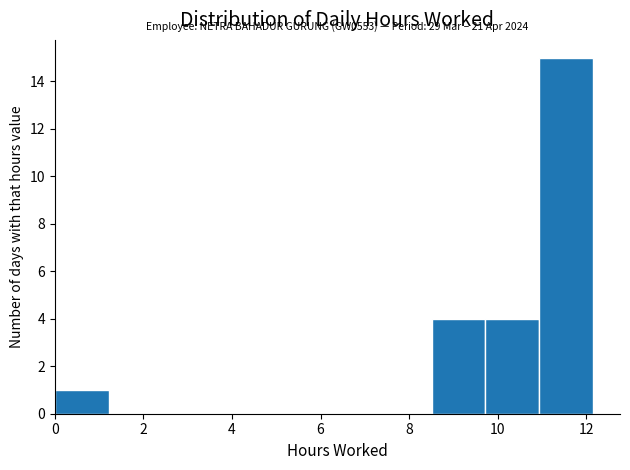

Over which range of the x-axis is the bar tallest?

11.0 to 12.2